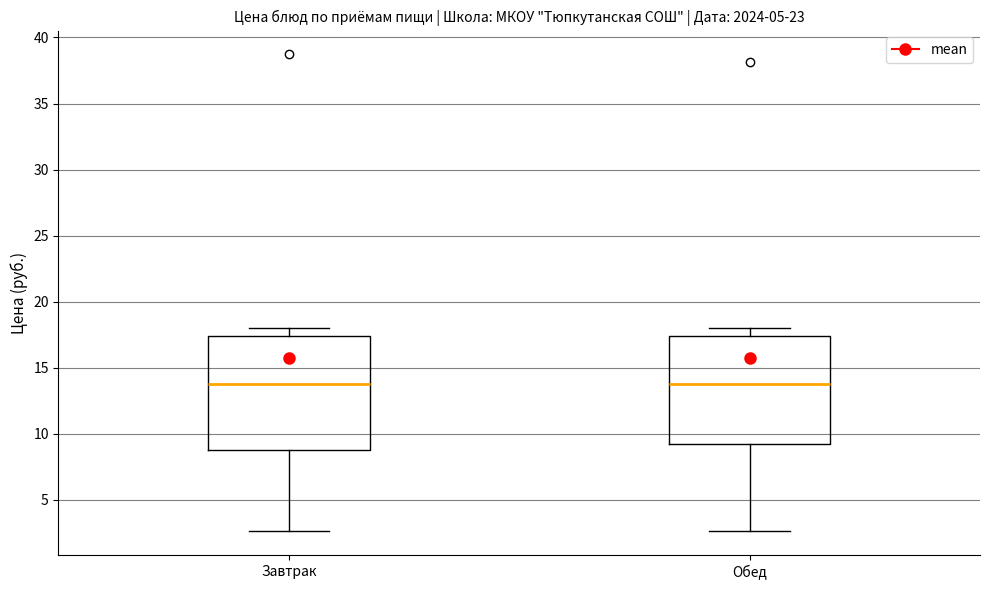

Reading left to right, transcribe this box plot: for each box, give where its median line is, the range the box spans, and where its two whiskers end, as read against the y-axis. The values are not printed on the chart, so give them approximately, as read against the axis.

Завтрак: median 14.0, box 9.0 to 17.5, whiskers 2.5 to 18.0
Обед: median 14.0, box 9.0 to 17.5, whiskers 2.5 to 18.0